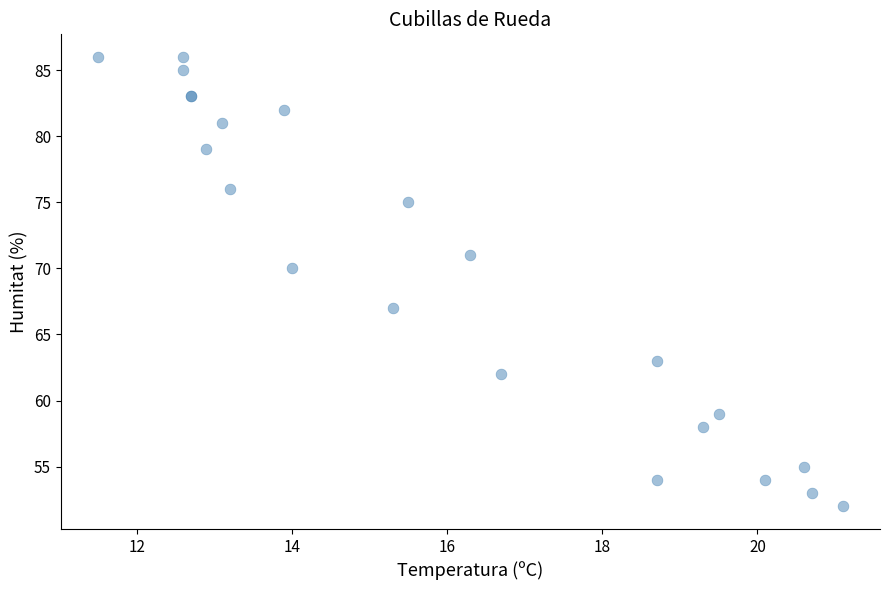

What Y value in the scatter plot is closest to 69?

70